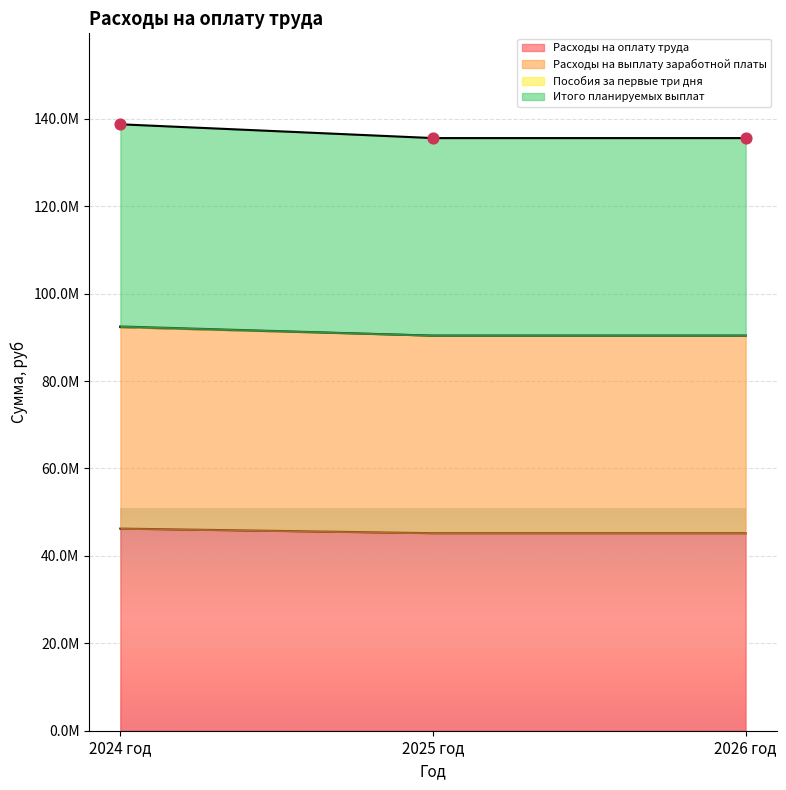

What is the total value across all series at 2025 год?

361570808.6